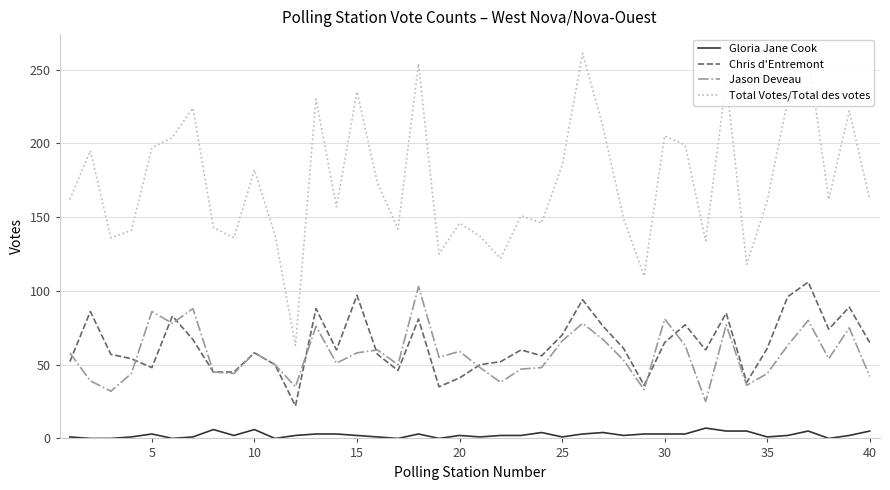

Which series has the largest total across all categories?

Total Votes/Total des votes